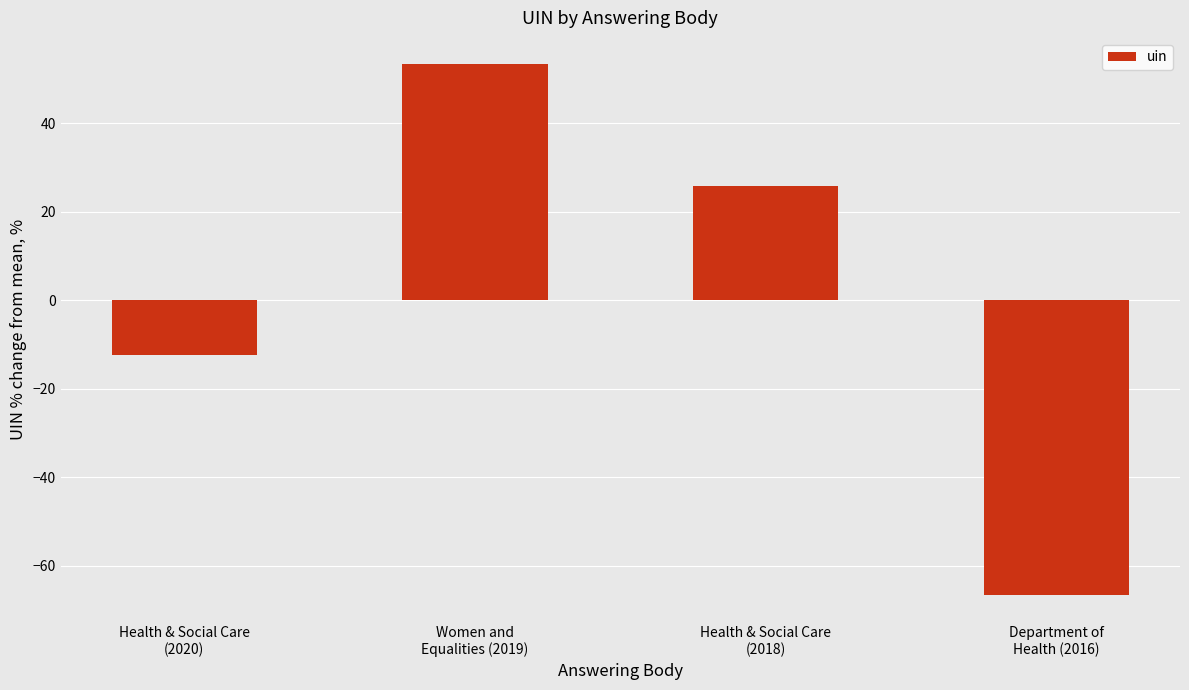

What is the minimum value shown in the chart?

-66.6